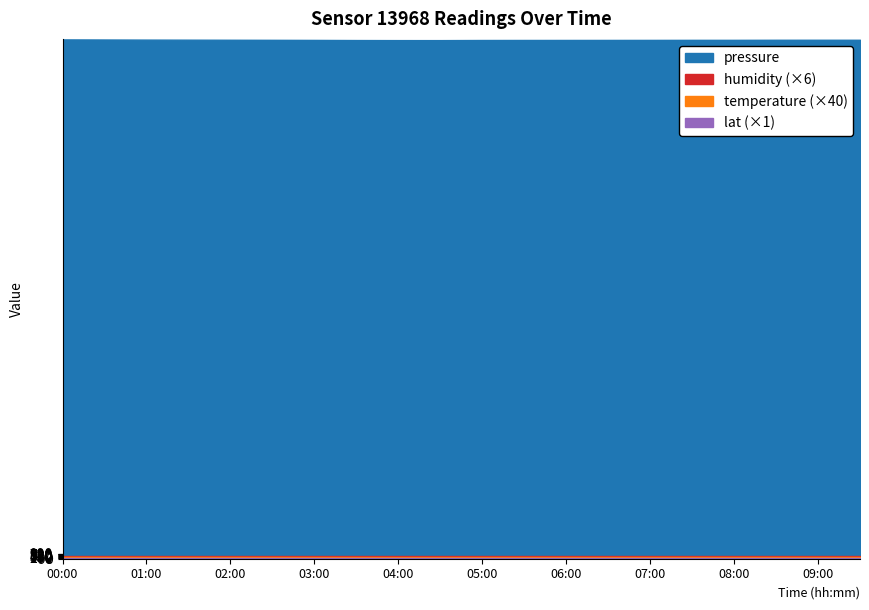

True or false: humidity has a value of 100.0 at 00:30.

True